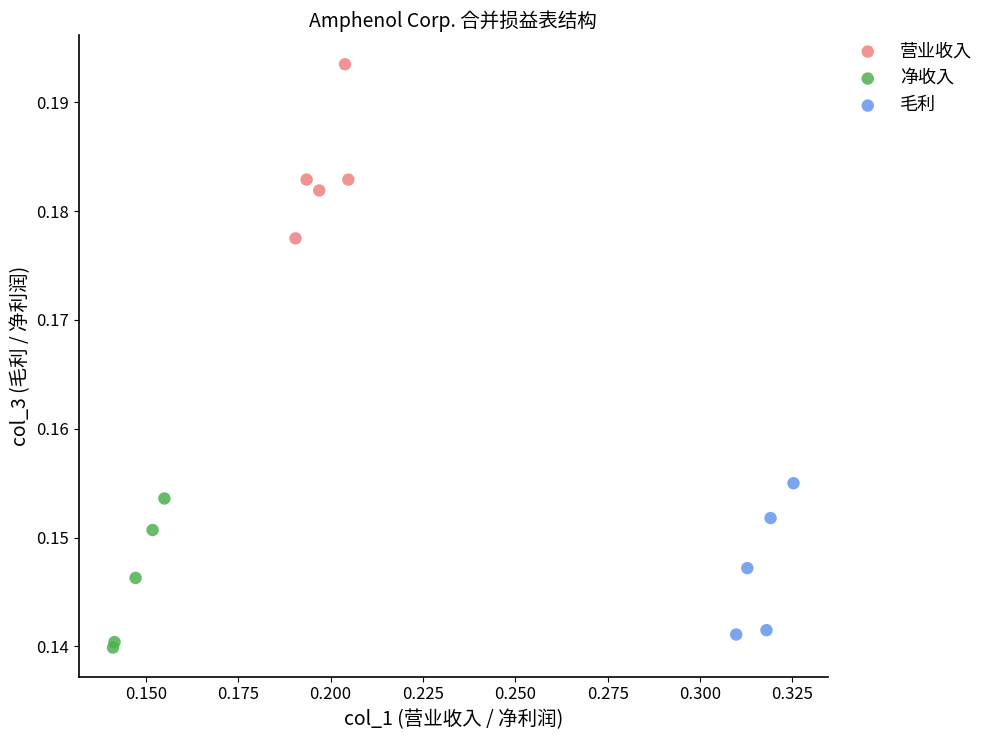

Which series has the largest Y range (max minus min)?

营业收入